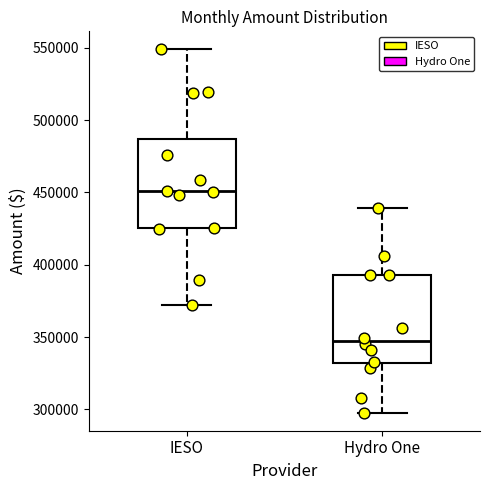

Where does the upper whisker of the box for Hydro One end on the y-axis? The values are not printed on the chart, so give them approximately, as read against the axis.

440000